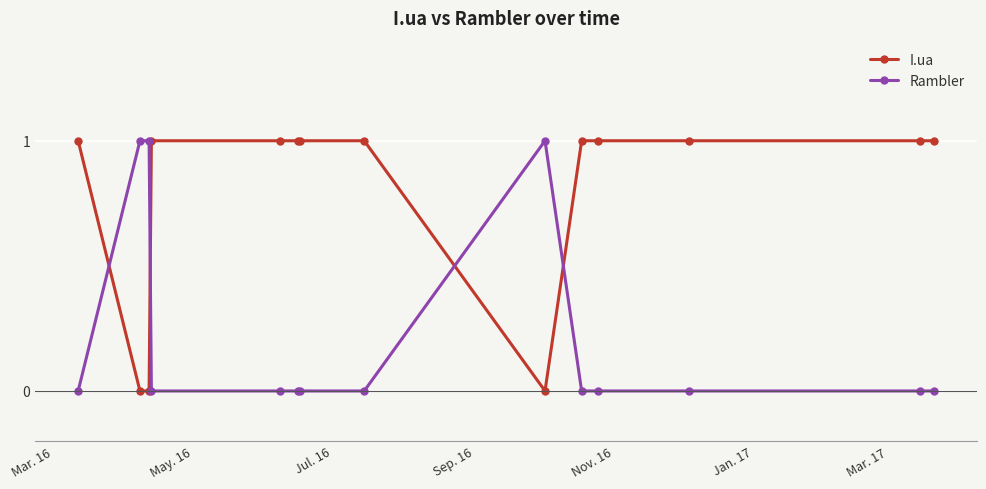

How many intersections are there between I.ua and Rambler?

4